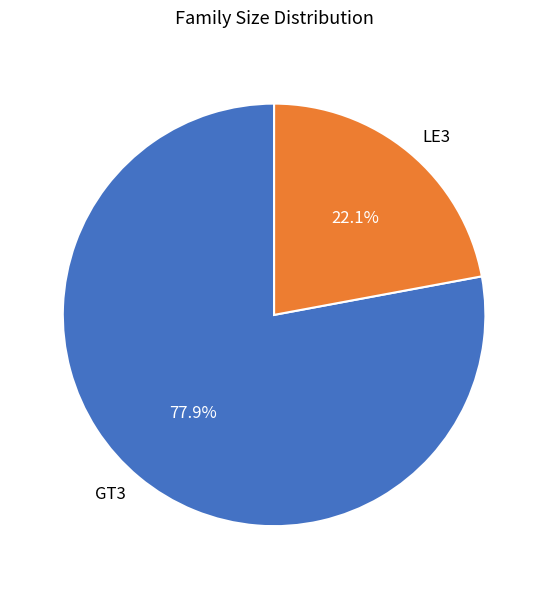

What is the total percentage of GT3 and LE3?

100.0%